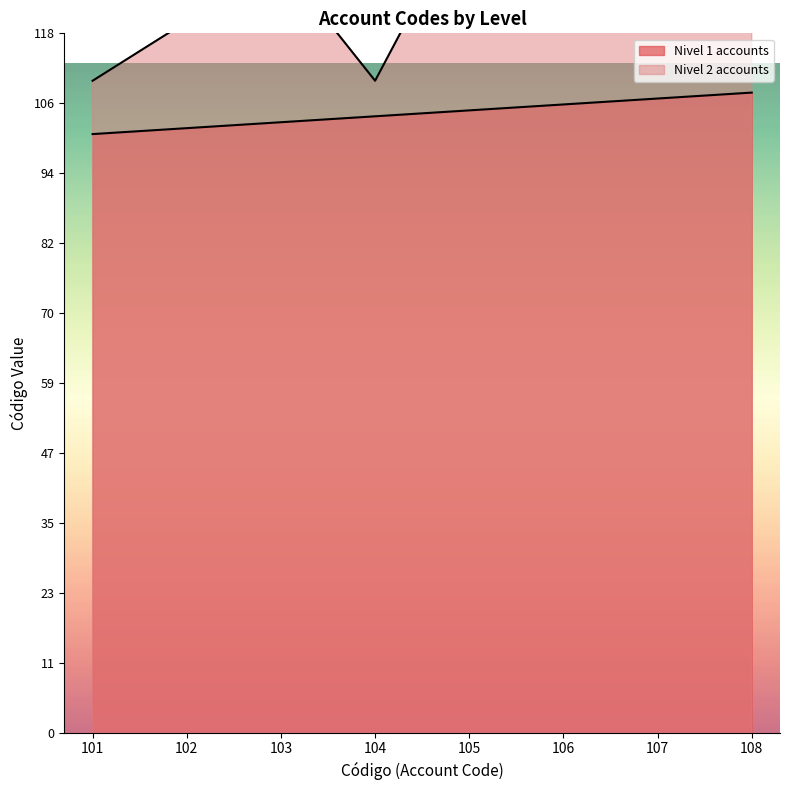

What is the change in value from 104 to 106?

+2